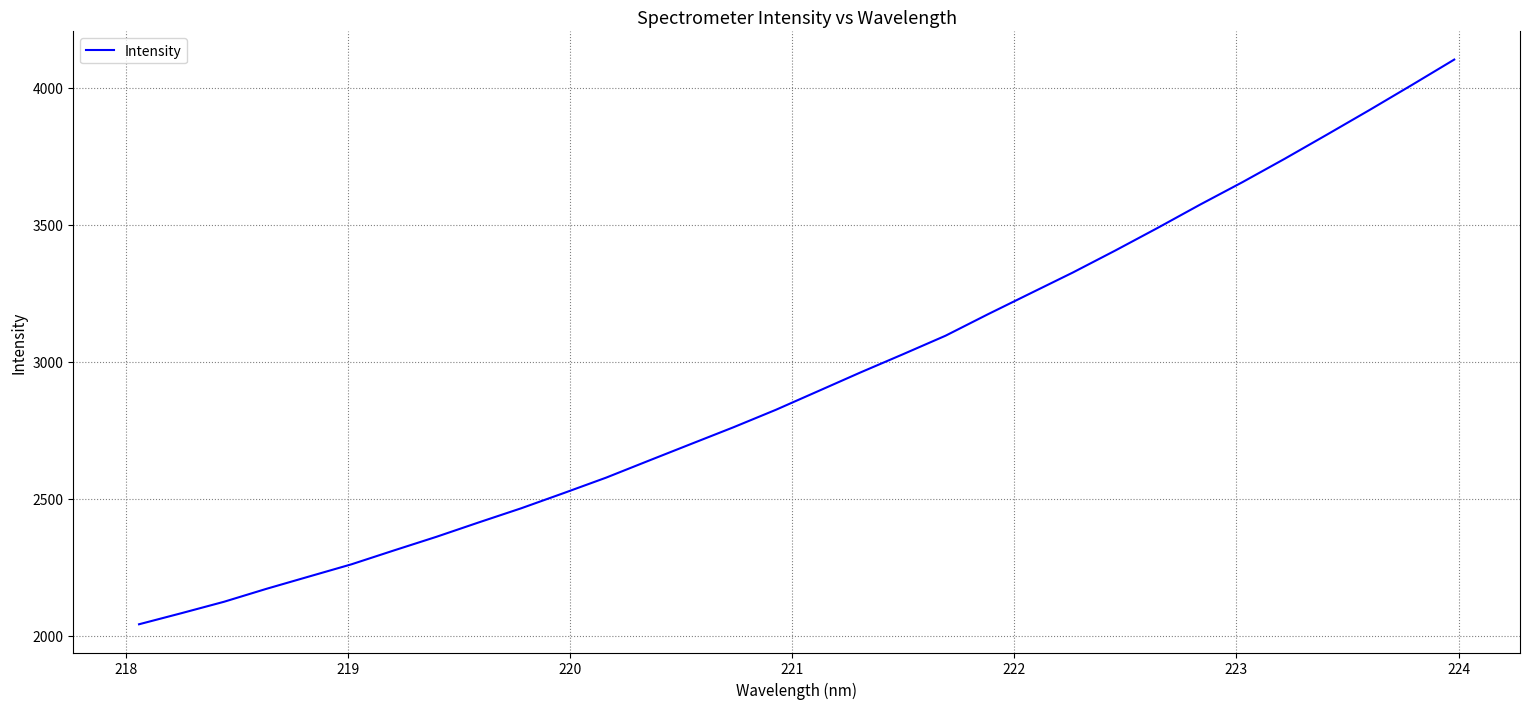

Reading left to right, what are all the values shown in this chart?

2041.1	2081.6	2123.2	2170.5	2215.3	2260.0	2310.6	2360.4	2413.1	2464.7	2520.2	2576.6	2638.3	2699.6	2760.6	2824.4	2892.8	2961.2	3027.6	3095.0	3173.5	3249.7	3325.7	3405.9	3488.6	3573.6	3655.7	3741.4	3829.8	3919.3	4010.8	4103.7